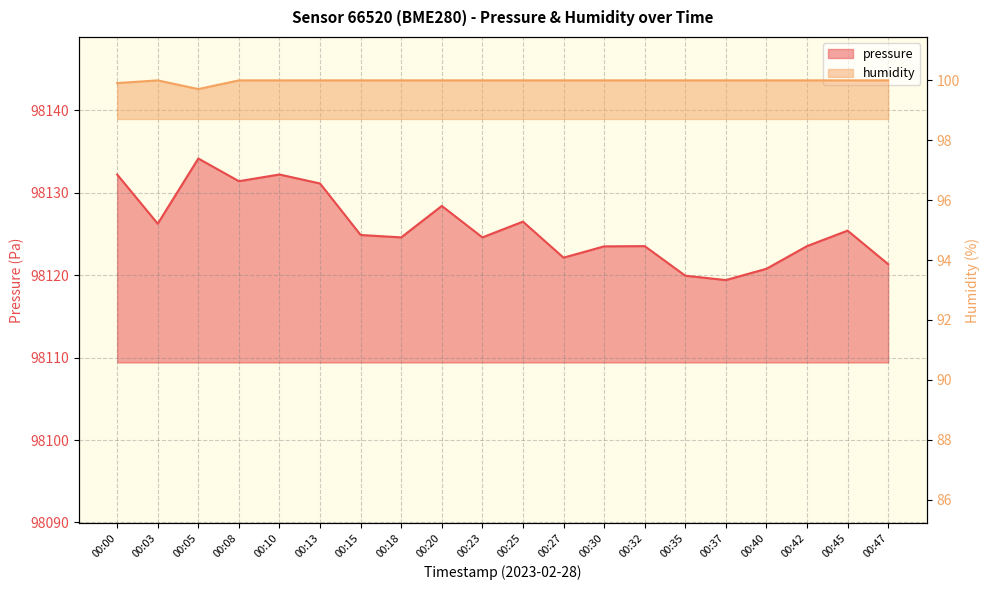

Between 00:13 and 00:30, which series saw the biggest shift?

pressure